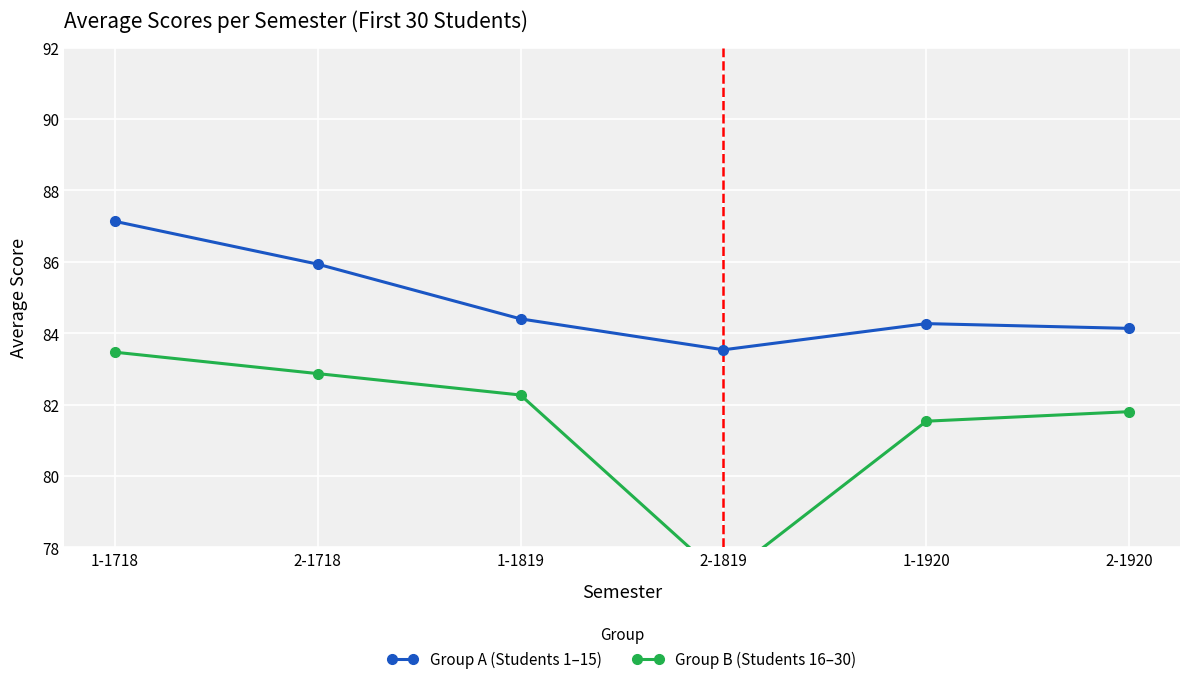

What position from the left is 2-1920?

6